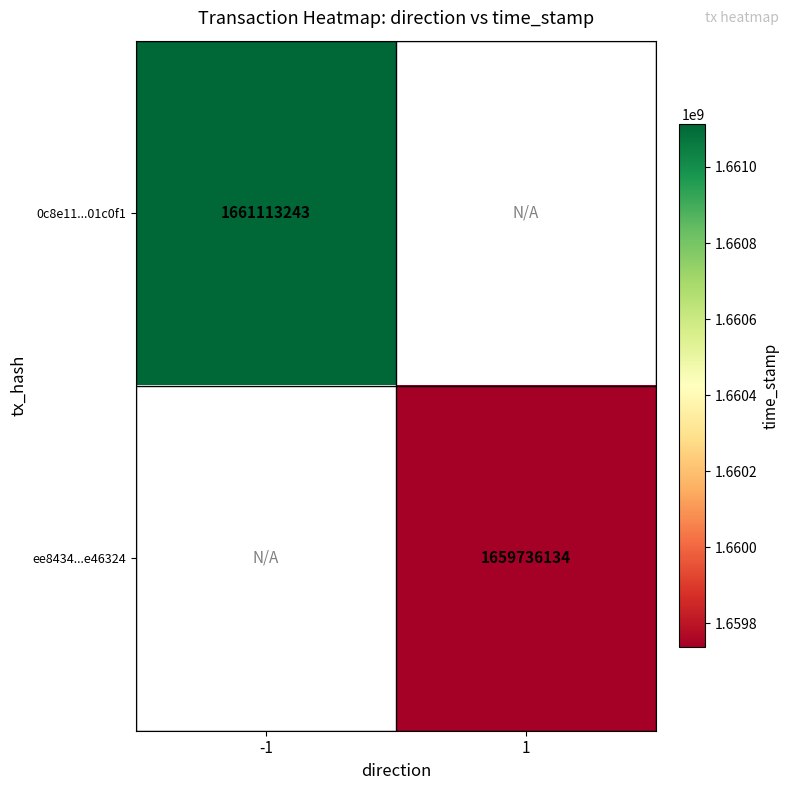

True or false: 0c8e11...01c0f1 has a value of 1661113243 at -1.

True